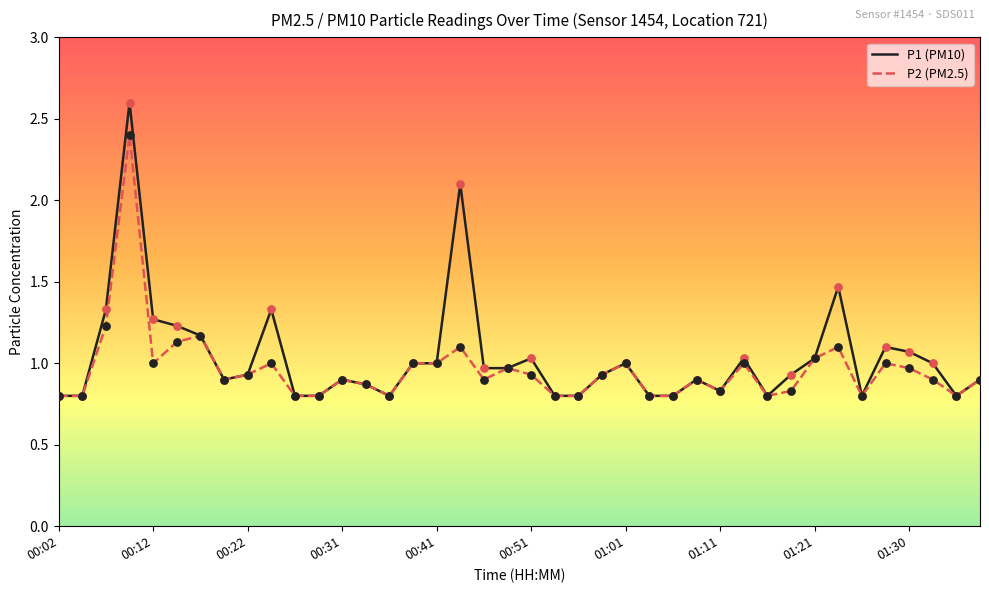

Which series has the largest total across all categories?

P1 (PM10)